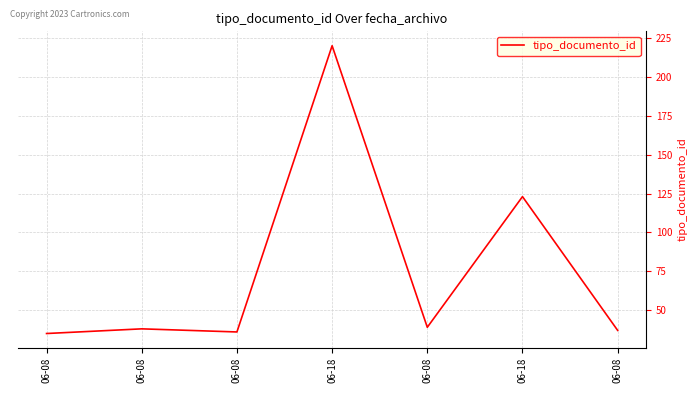

How many values are below 38?

3